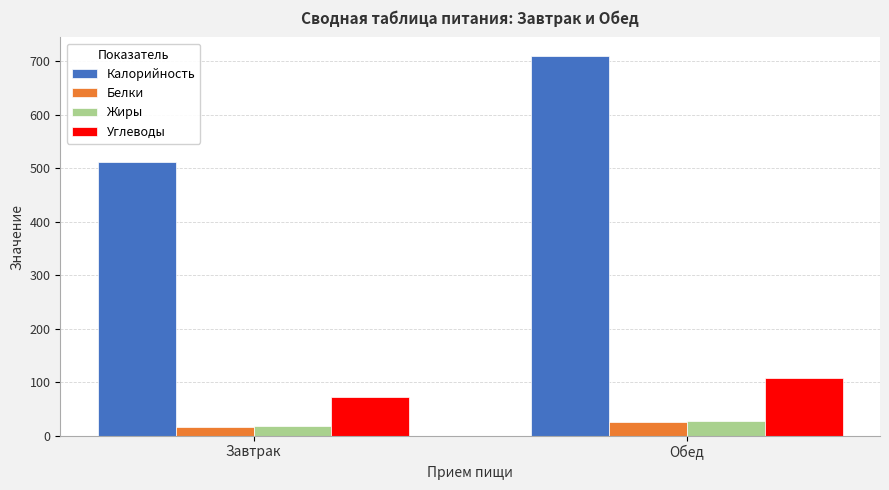

Is the value of Углеводы at Завтрак greater than the value of Жиры at Завтрак?

Yes